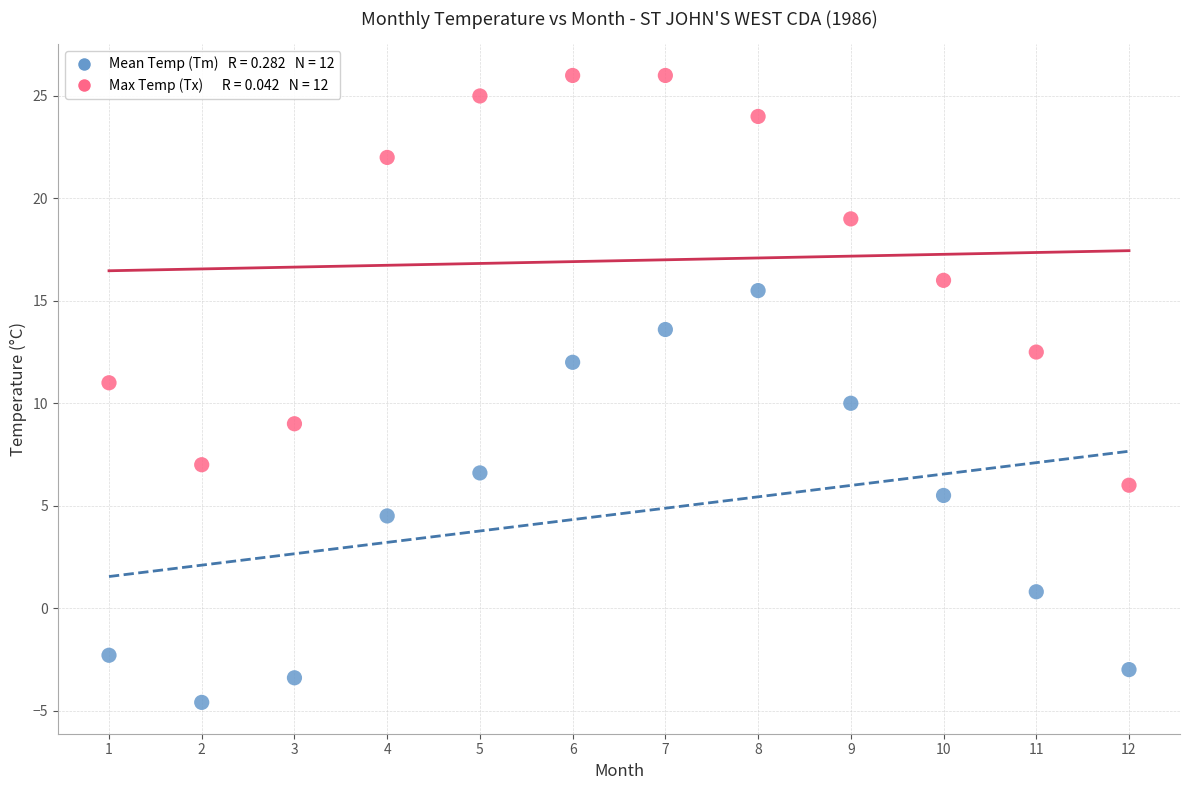

Across all data points, what is the range of Y values (max minus min)?

30.6